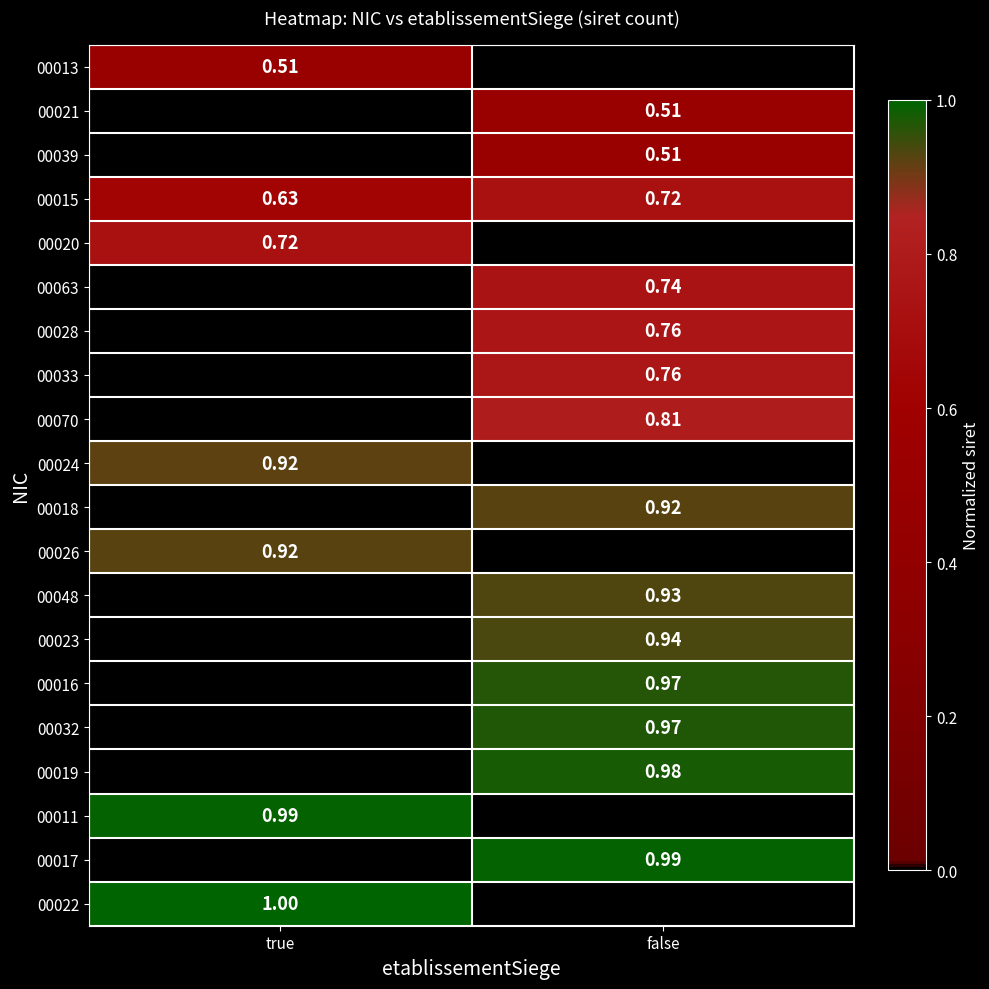

What is the greatest value displayed?

1.0